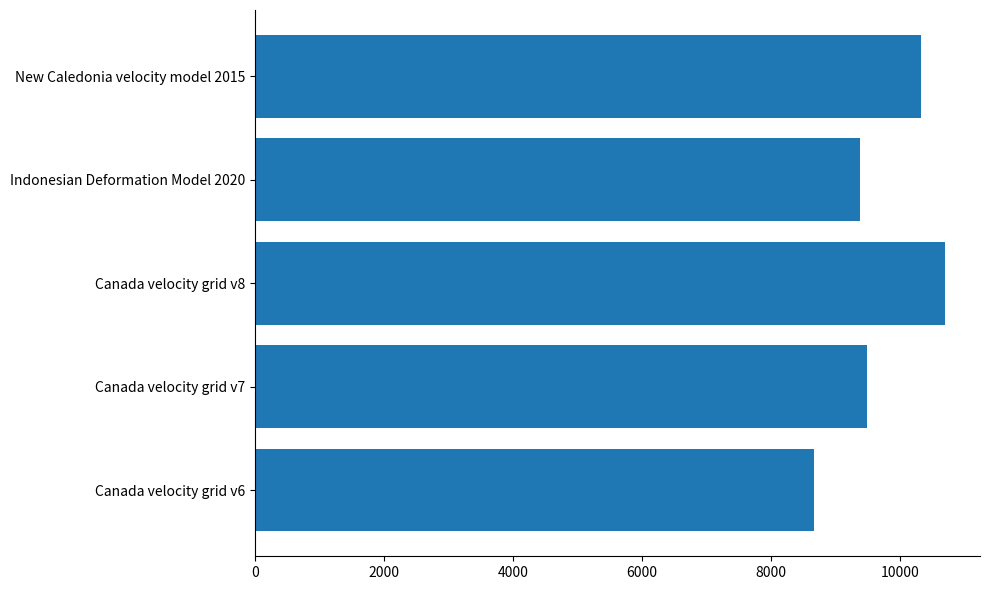

Is it true that the value at Canada velocity grid v8 is 3740?

False